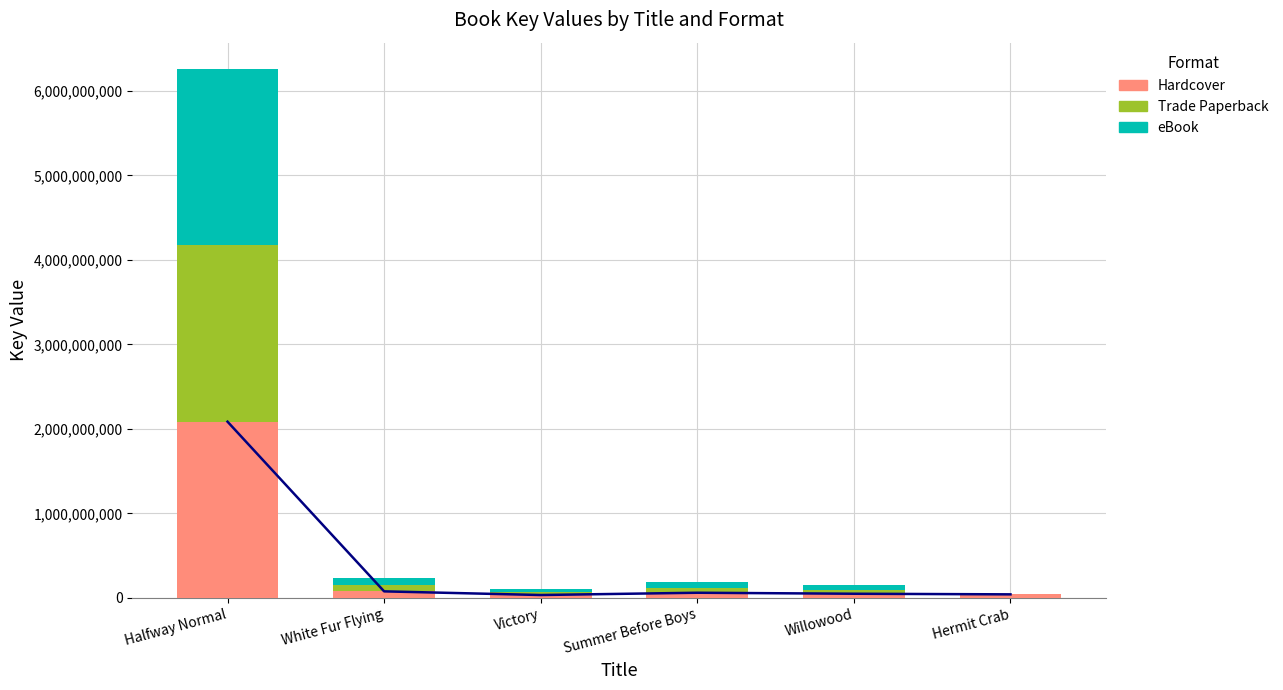

How many groups of bars are there?

6